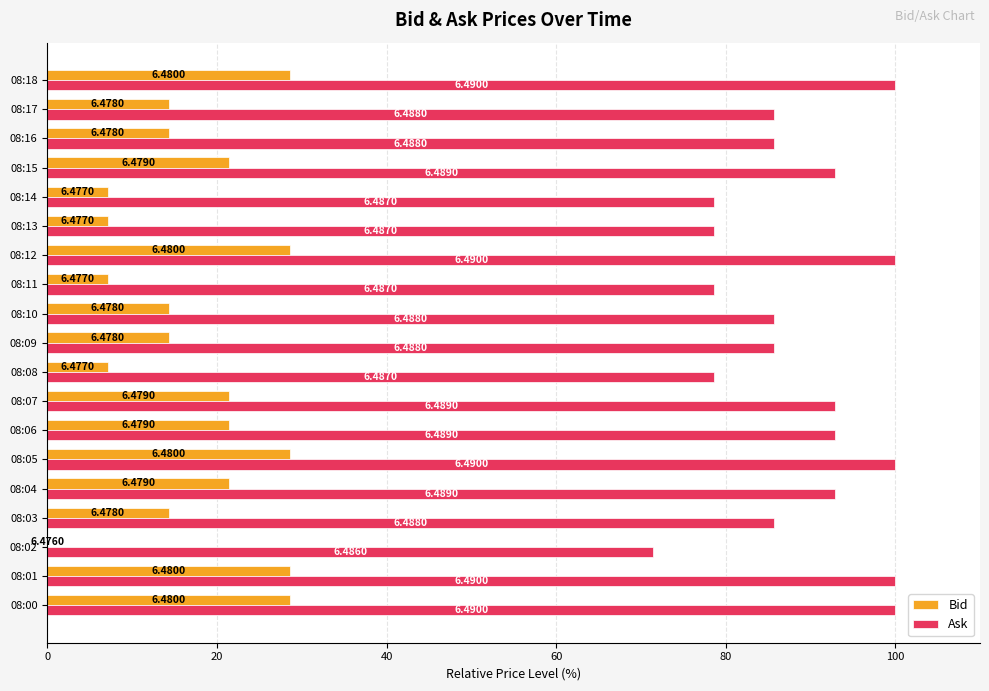

What are all the series names shown in the legend?

Bid, Ask